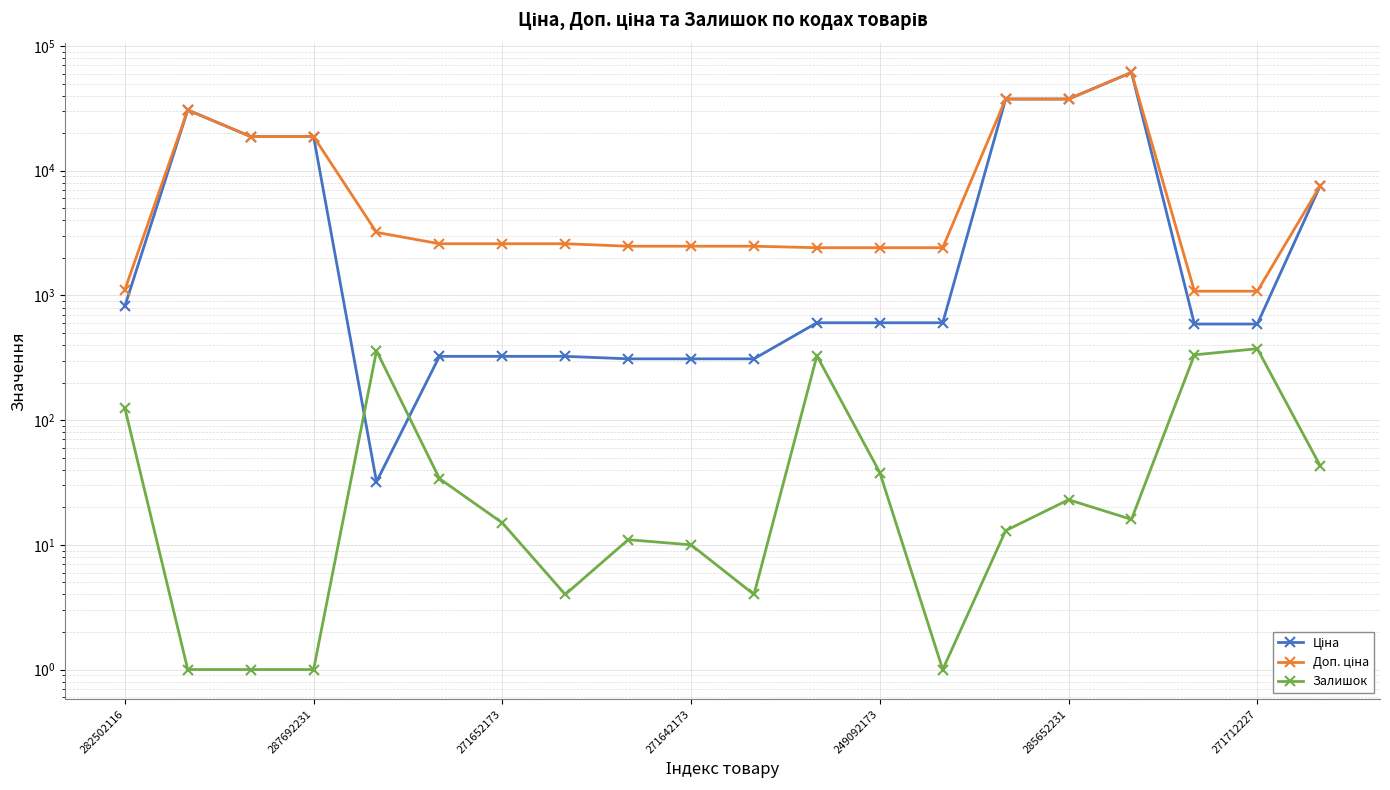

How many categories are shown in the chart?

20